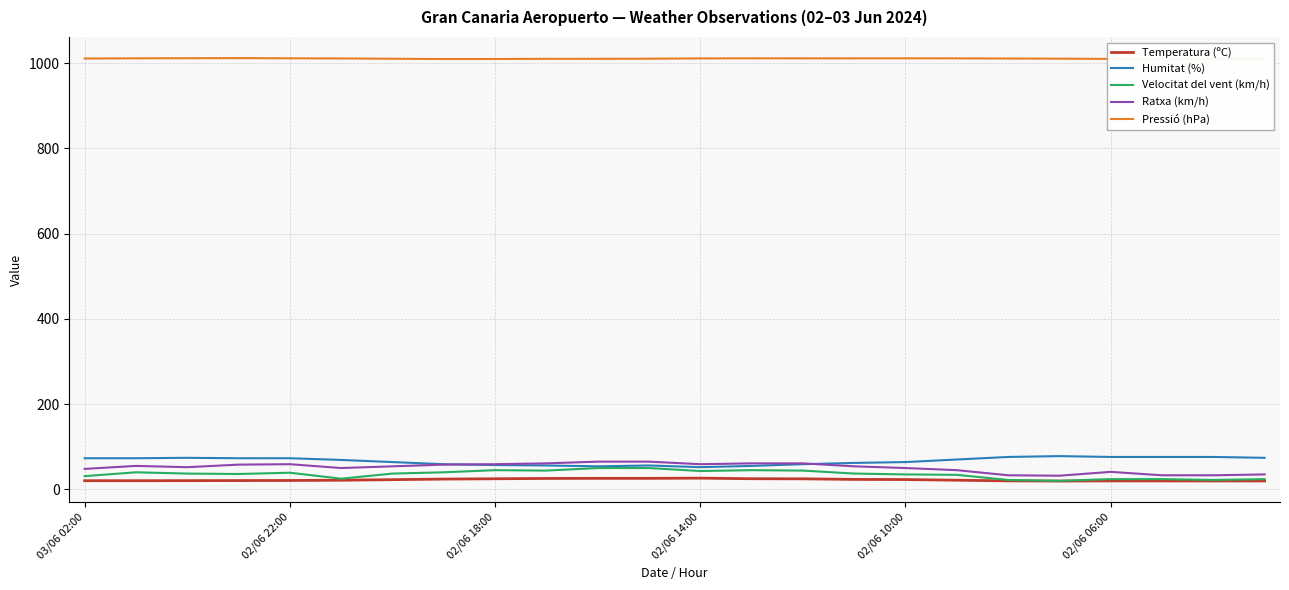

True or false: Temperatura (ºC) has more than 2 interior local peaks.

False